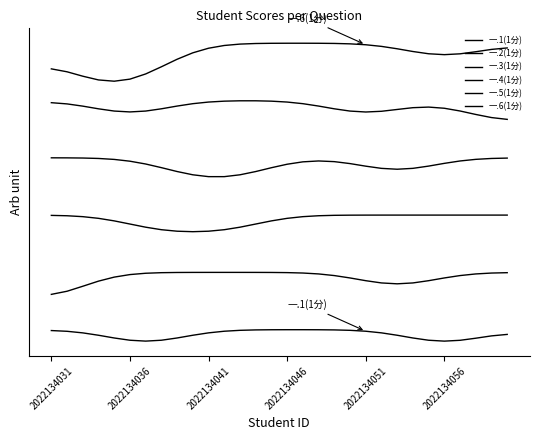

Is this an area chart (filled region under the line)?

No